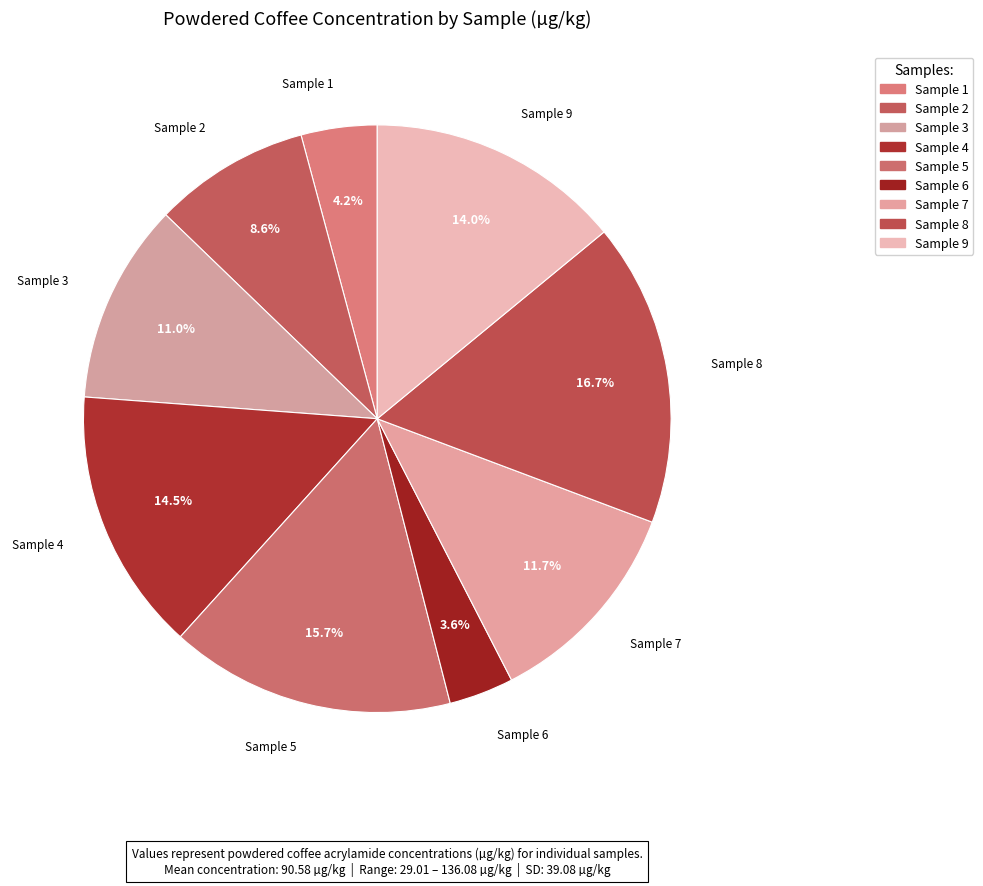

How many segments does this pie chart have?

9